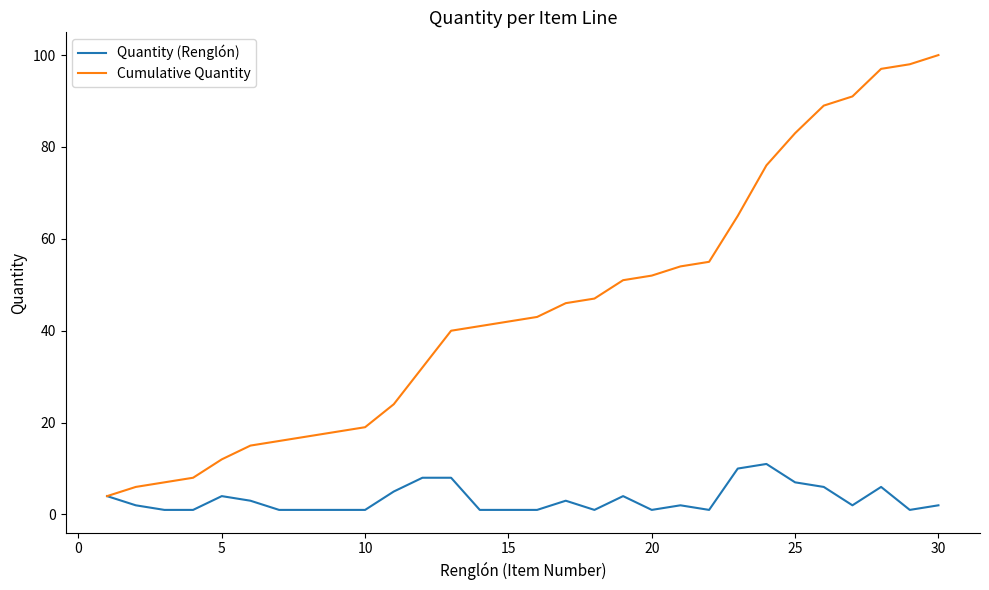

What is the average value of the Quantity (Renglón) series?

3